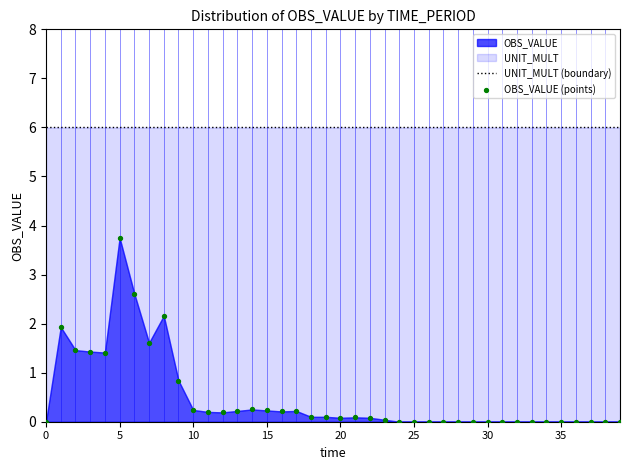

Which series contains the highest Y value?

UNIT_MULT (boundary)